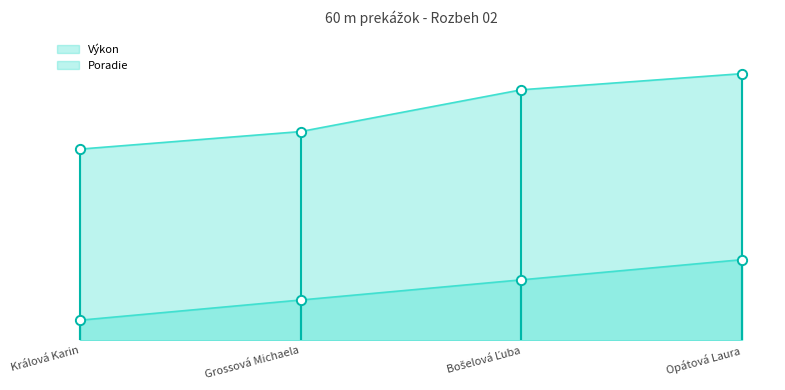

Which series has the largest total across all categories?

Výkon